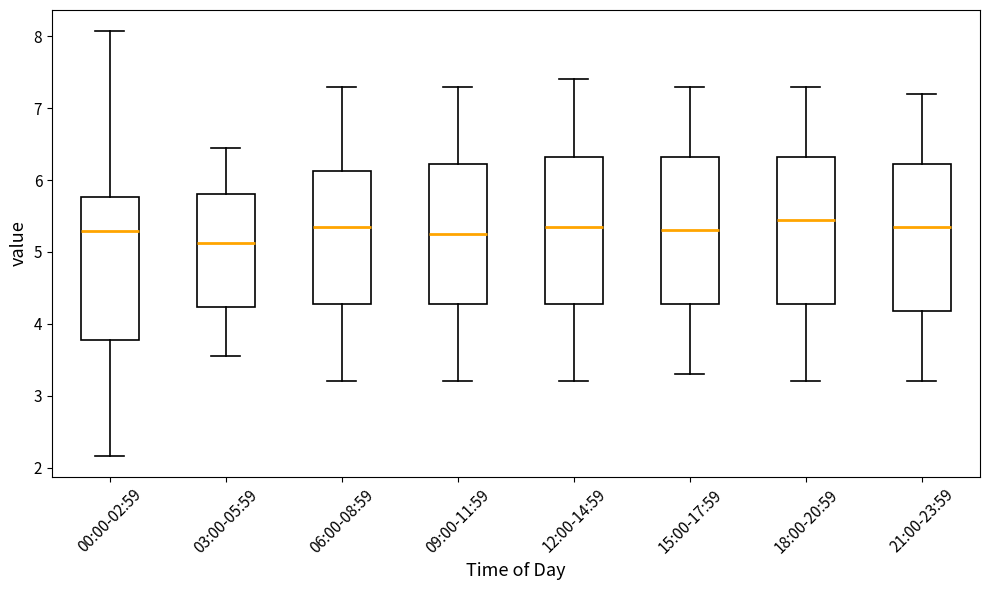

Reading left to right, read every box against the y-axis: the position of its median line, the range the box covers, and the ends of its whiskers. The values are not printed on the chart, so give them approximately, as read against the axis.

00:00-02:59: median 5.3, box 3.8 to 5.8, whiskers 2.2 to 8.1
03:00-05:59: median 5.1, box 4.2 to 5.8, whiskers 3.6 to 6.5
06:00-08:59: median 5.4, box 4.3 to 6.1, whiskers 3.2 to 7.3
09:00-11:59: median 5.3, box 4.3 to 6.2, whiskers 3.2 to 7.3
12:00-14:59: median 5.4, box 4.3 to 6.3, whiskers 3.2 to 7.4
15:00-17:59: median 5.3, box 4.3 to 6.3, whiskers 3.3 to 7.3
18:00-20:59: median 5.5, box 4.3 to 6.3, whiskers 3.2 to 7.3
21:00-23:59: median 5.4, box 4.2 to 6.2, whiskers 3.2 to 7.2